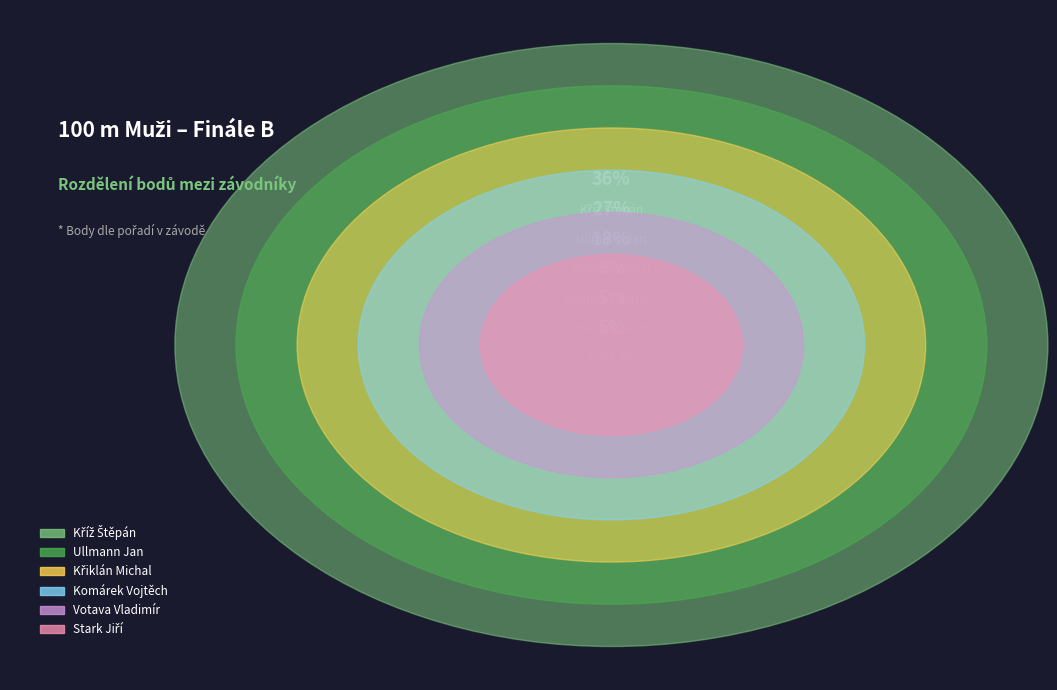

How many slices are in this pie chart?

6